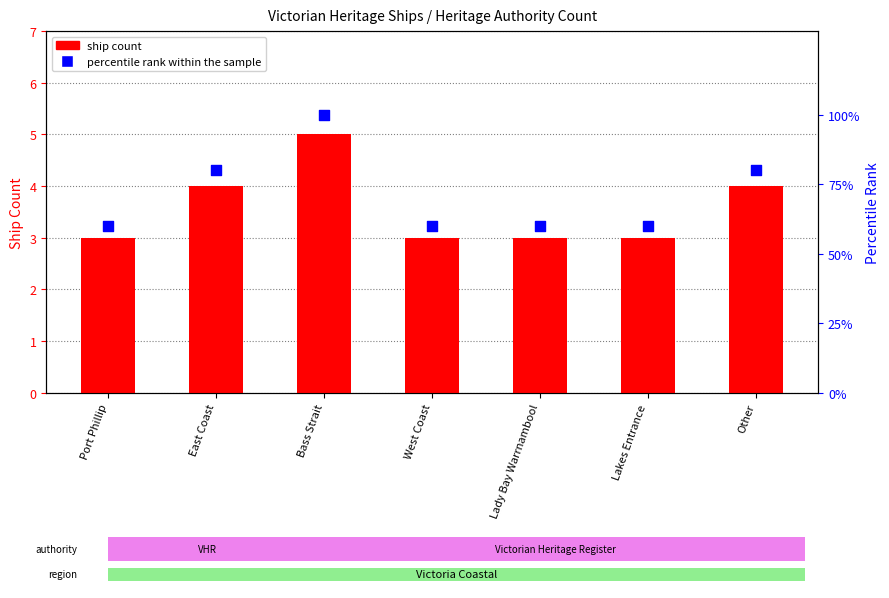

Which series has the widest spread of Y values?

percentile rank within the sample